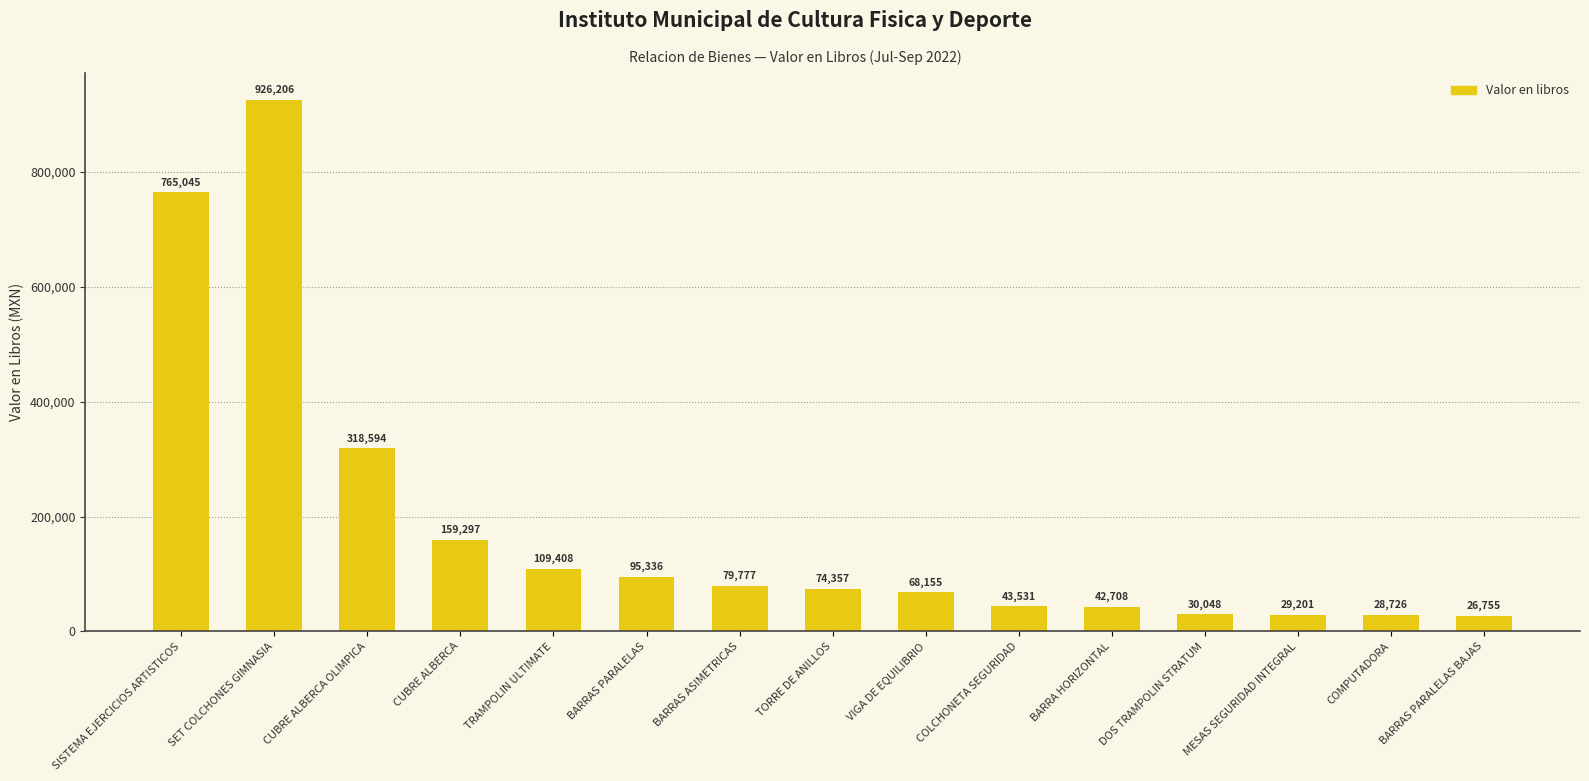

What is the label of the 7th bar from the left?

BARRAS ASIMETRICAS